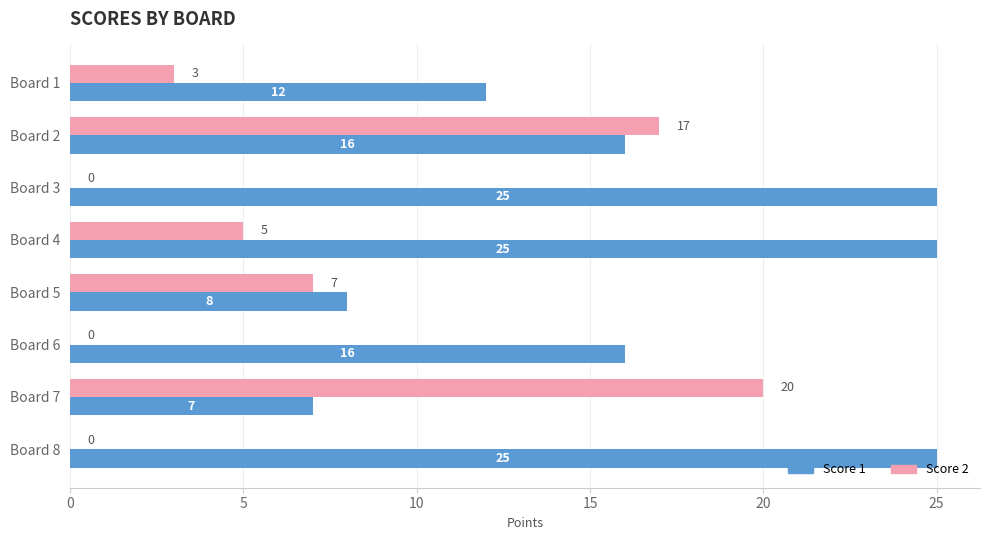

At which category is the sum across all series the highest?

Board 2